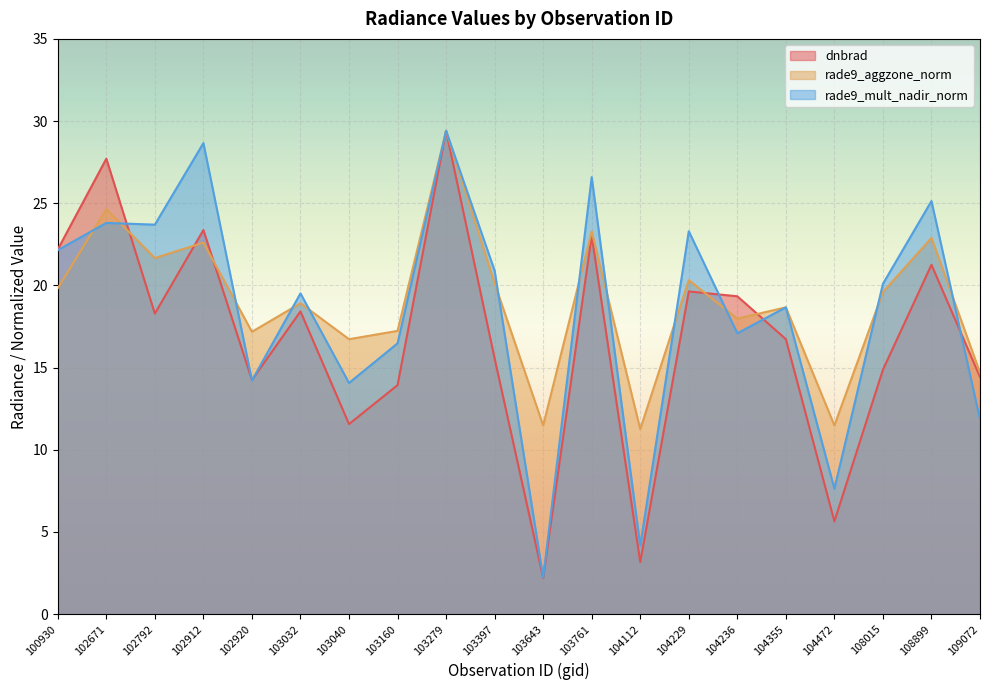

The value of dnbrad at 104236 is 19.3. True or false?

True